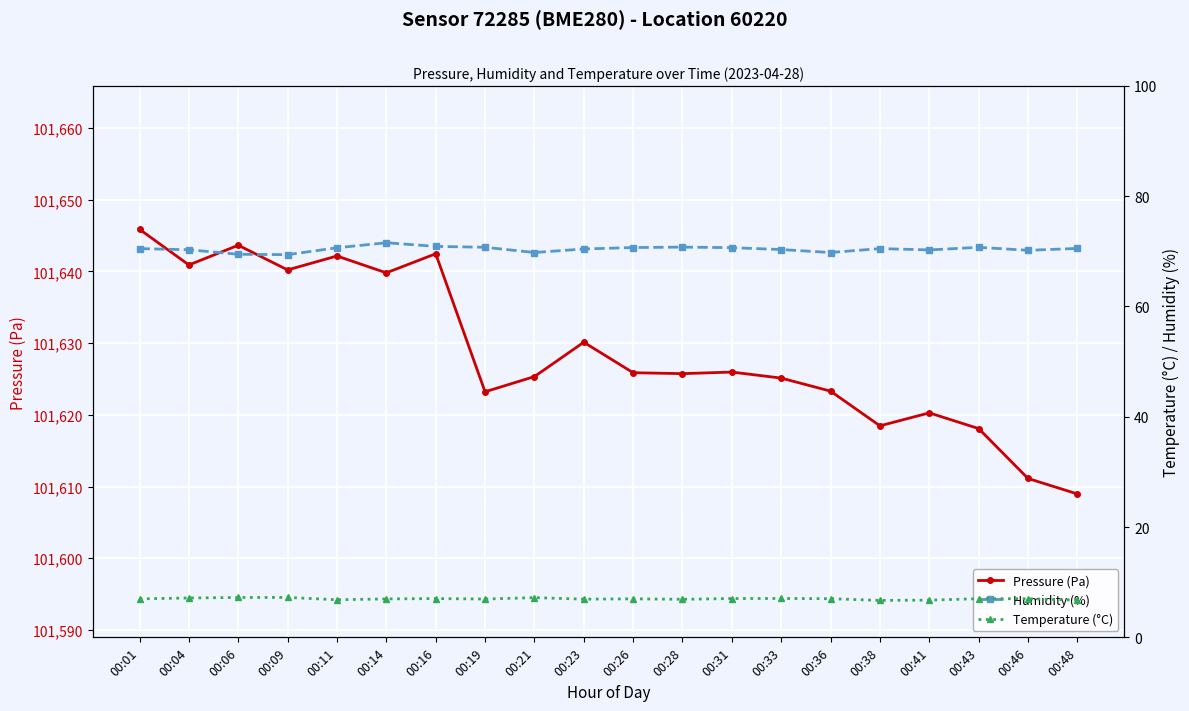

How many lines are shown in the chart?

3